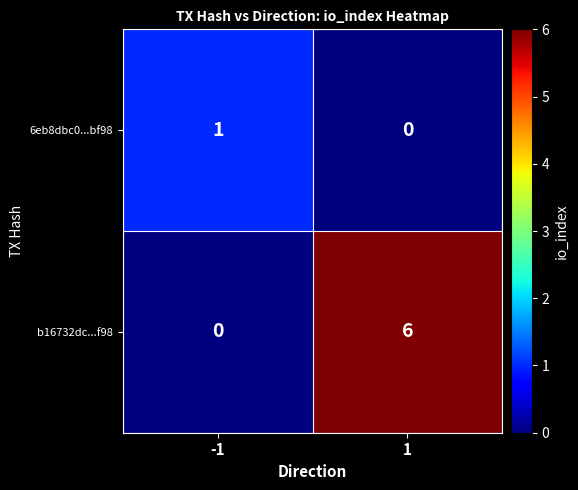

Rank the series by their maximum value, from lowest to highest.

6eb8dbc0...bf98, b16732dc...f98